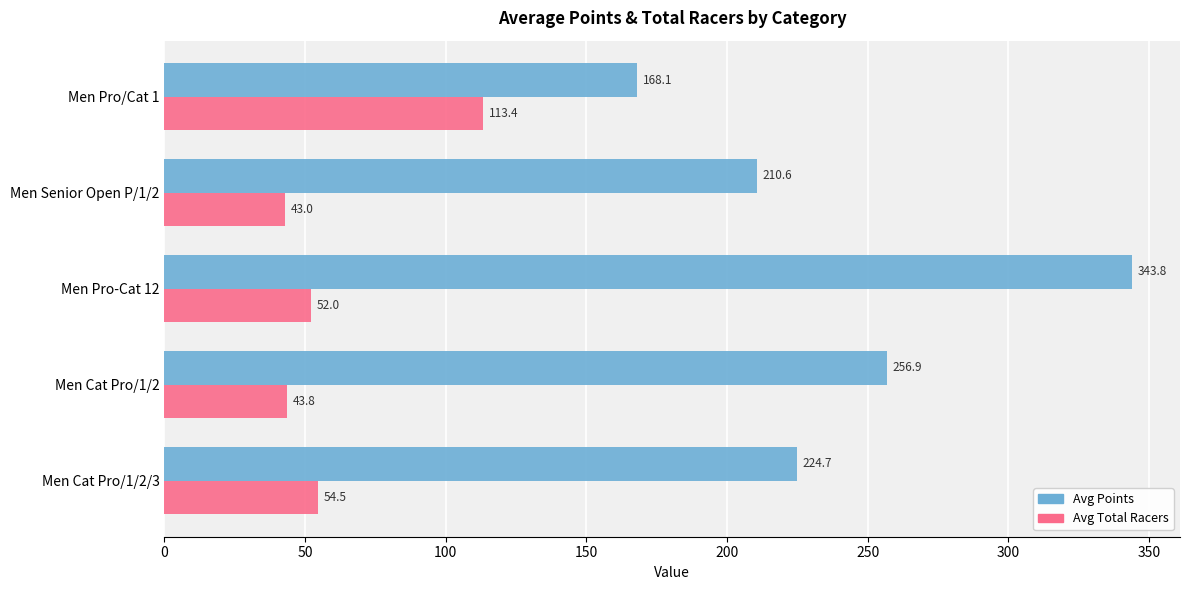

What is the total value across all series at Men Senior Open P/1/2?

253.6